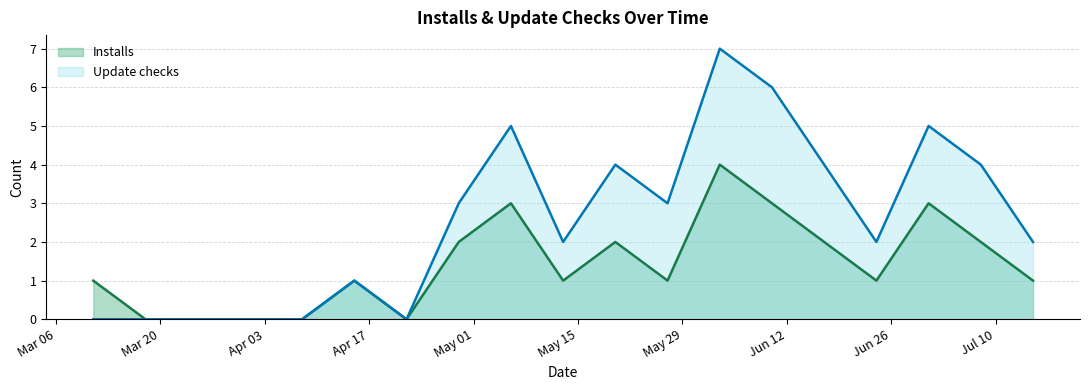

What is the difference between the maximum and second lowest values in the Installs series?

4